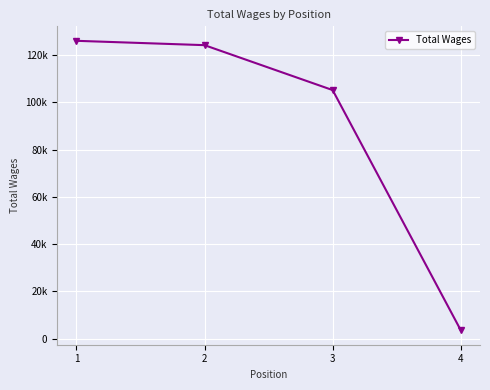

What is the average value?

89778